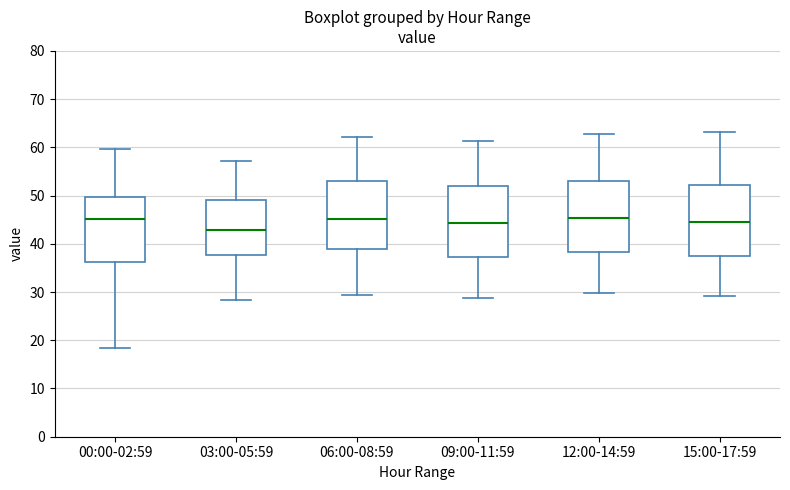

Where does the median line of the box for 03:00-05:59 sit on the y-axis? The values are not printed on the chart, so give them approximately, as read against the axis.

43